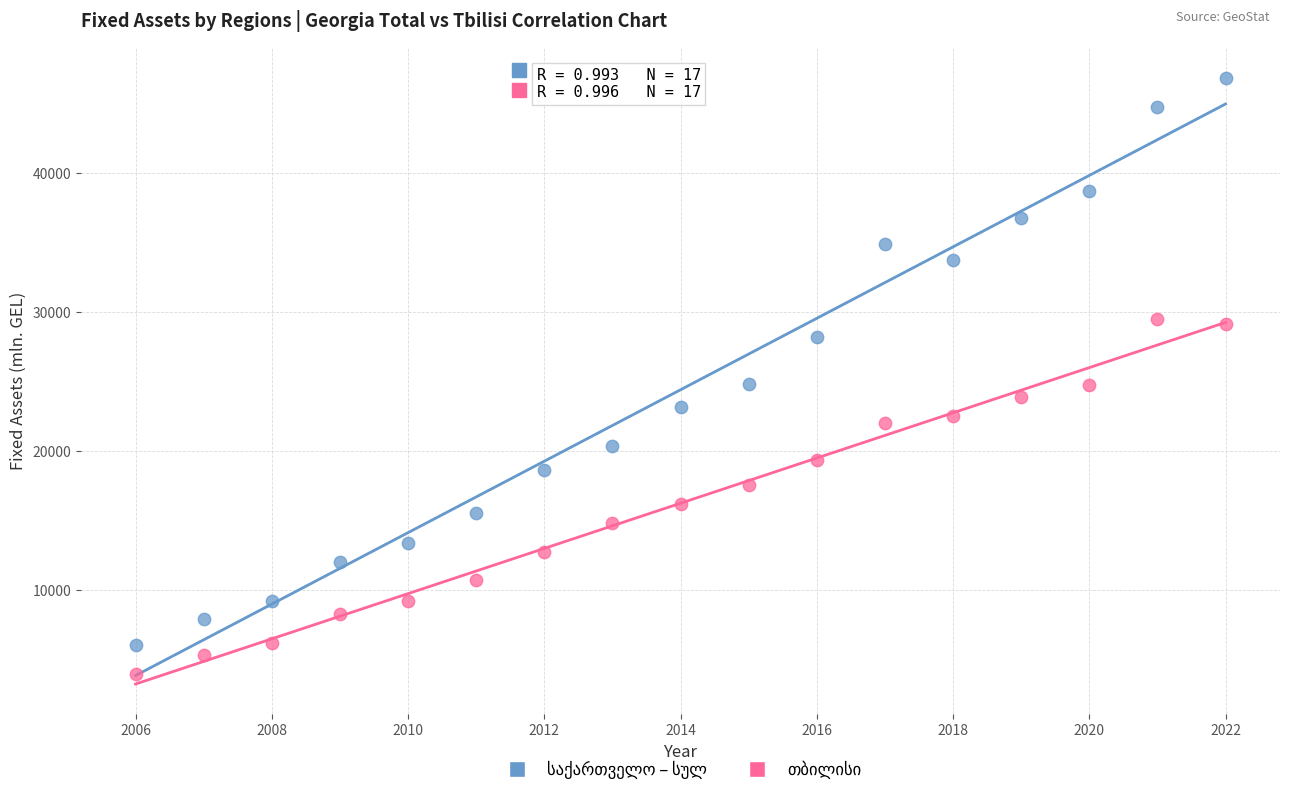

What is the X range (max minus min) for the scatter plot?

16.0